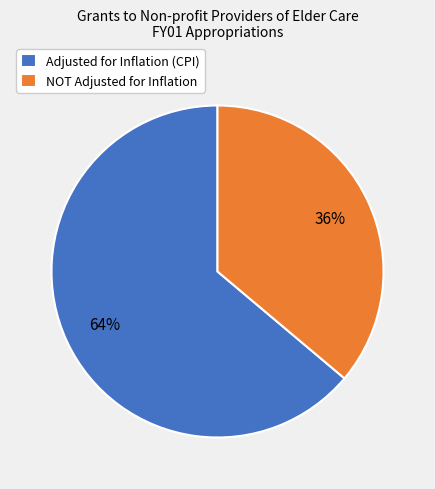

To the nearest percent, what percentage of the pie is Adjusted for Inflation (CPI)?

64%